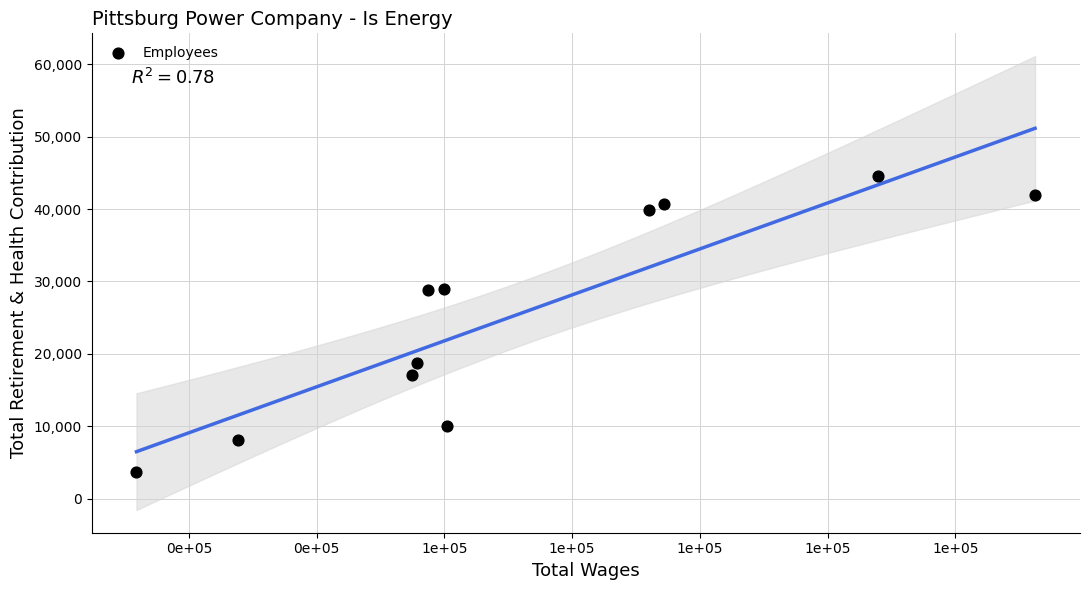

What is the average Y value?

25689